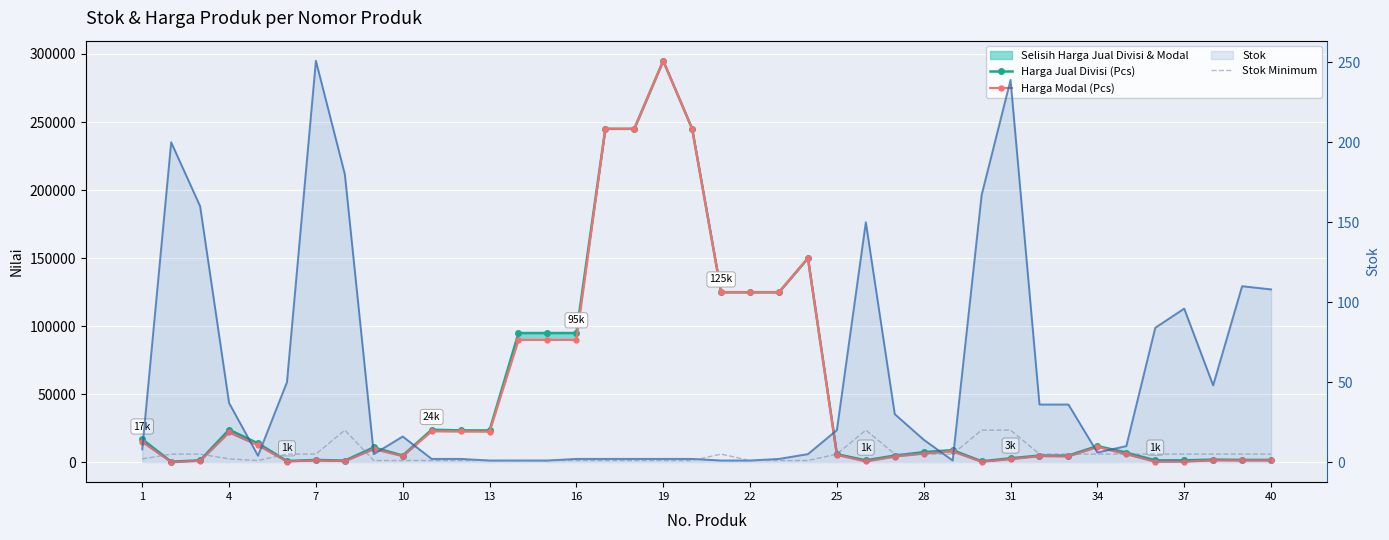

Reading left to right, transcribe all the data shown in this chart.

Harga Jual Divisi (Pcs): 17000	500	1500	24000	14000	1000	1800	1300	11000	5000	24000	23500	23500	95000	95000	95000	245000	245000	295000	245000	125000	125000	125000	150000	6000	1500	5000	7500	9000	800	3000	5000	5000	12000	7200	1500	1500	2000	1800	1800
Harga Modal (Pcs): 15000	200	1100	22000	12500	600	1500	850	9800	4600	22900	22700	22600	90000	90000	90000	245000	245000	295000	245000	125000	125000	125000	150000	5500	700	4300	6500	8000	407	2400	4600	4416	11300	6000	460	460	1542	1500	1500
Stok: 8	200	160	37	4	50	251	180	5	16	2	2	1	1	1	2	2	2	2	2	1	1	2	5	20	150	30	14	1	167	239	36	36	6	10	84	96	48	110	108
Stok Minimum: 2	5	5	2	1	5	5	20	1	1	1	1	1	1	1	1	1	1	1	1	5	1	1	1	5	20	5	5	5	20	20	5	5	5	5	5	5	5	5	5